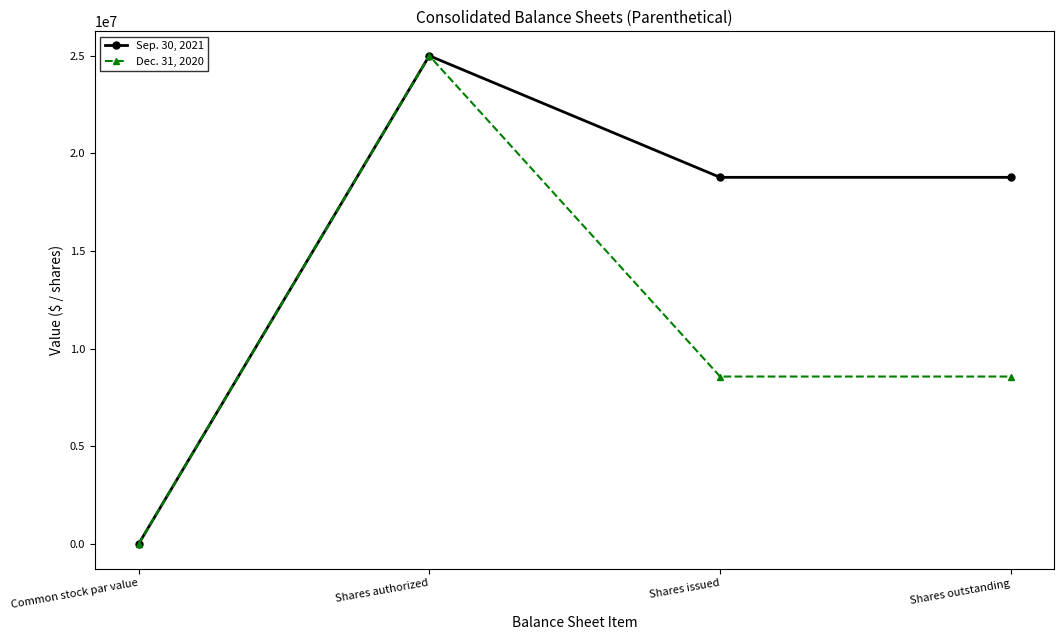

List the series in order of their overall mean, highest first.

Sep. 30, 2021, Dec. 31, 2020